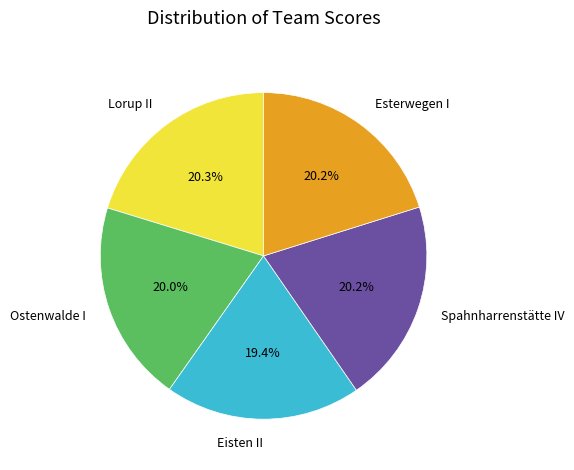

To the nearest percent, what percentage of the pie is Esterwegen I?

20%